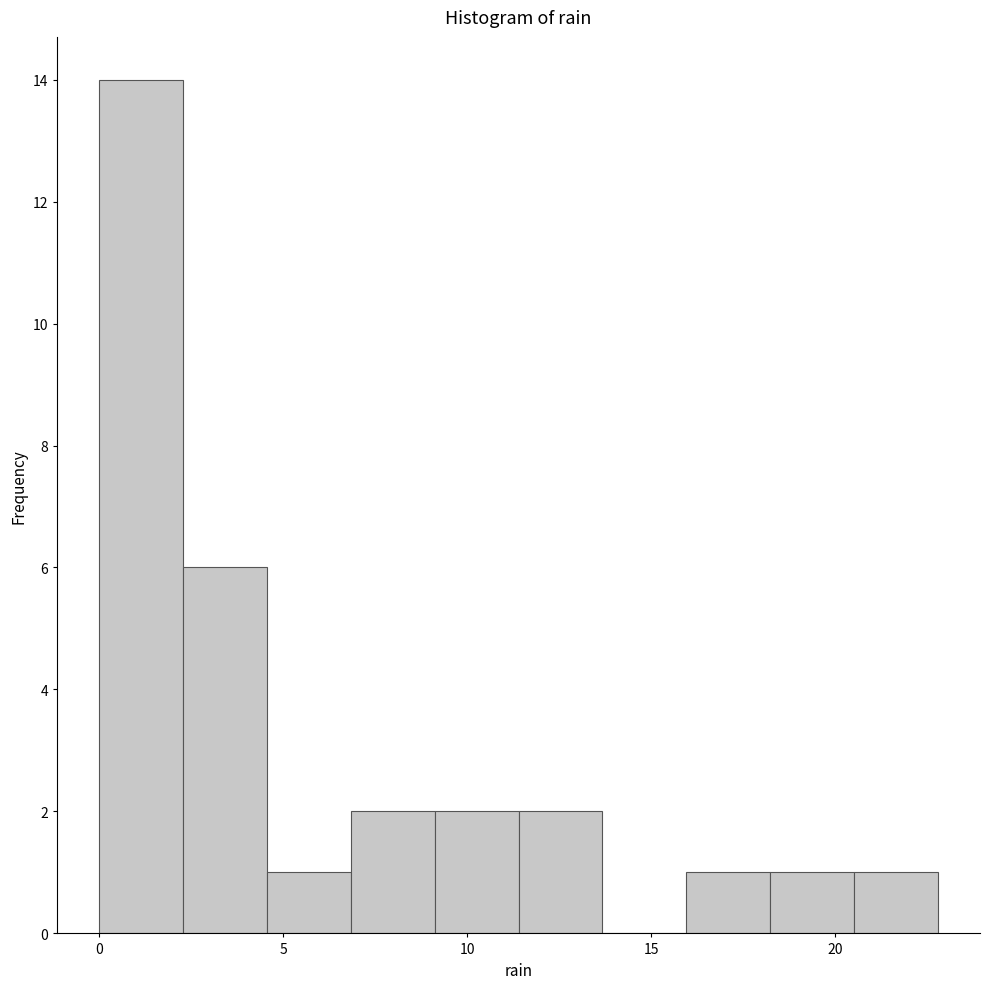

How tall is the bar that spans 20.5 to 23.0 on the x-axis? Neither the bar edges nor the heights are printed on the chart, so give them approximately, as read against the axes.

1